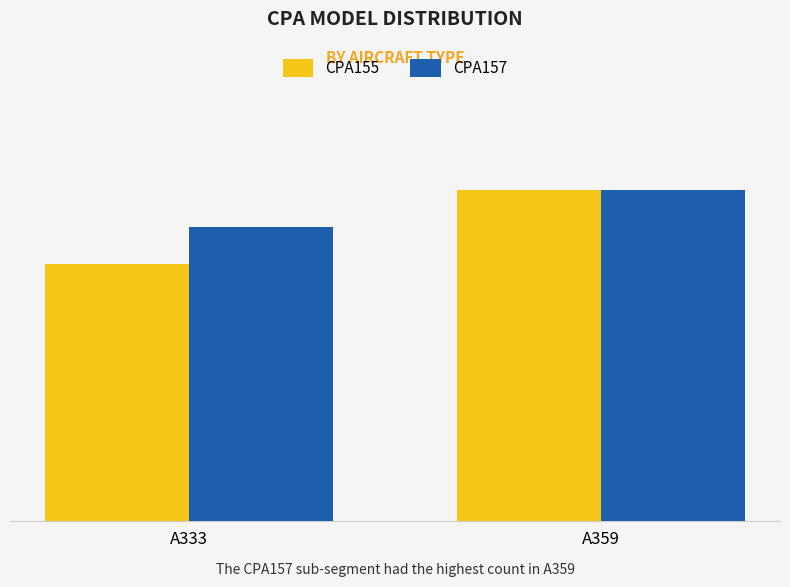

What are all the series names shown in the legend?

CPA155, CPA157